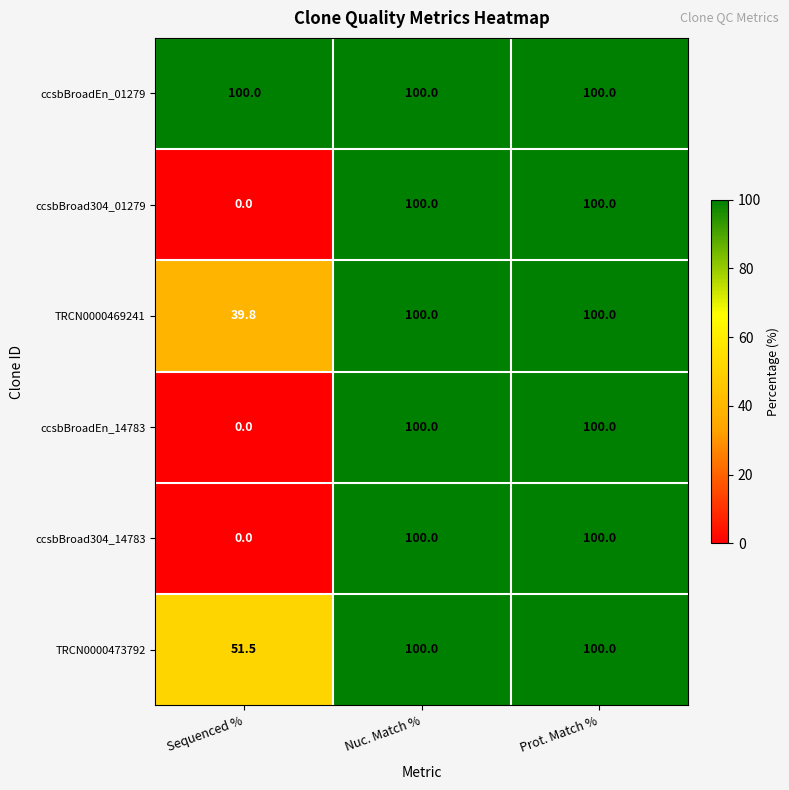

Reading left to right, what are all the values shown in this chart?

ccsbBroadEn_01279: Sequenced %=100.0	Nuc. Match %=100.0	Prot. Match %=100.0
ccsbBroad304_01279: Sequenced %=0.0	Nuc. Match %=100.0	Prot. Match %=100.0
TRCN0000469241: Sequenced %=39.8	Nuc. Match %=100.0	Prot. Match %=100.0
ccsbBroadEn_14783: Sequenced %=0.0	Nuc. Match %=100.0	Prot. Match %=100.0
ccsbBroad304_14783: Sequenced %=0.0	Nuc. Match %=100.0	Prot. Match %=100.0
TRCN0000473792: Sequenced %=51.5	Nuc. Match %=100.0	Prot. Match %=100.0